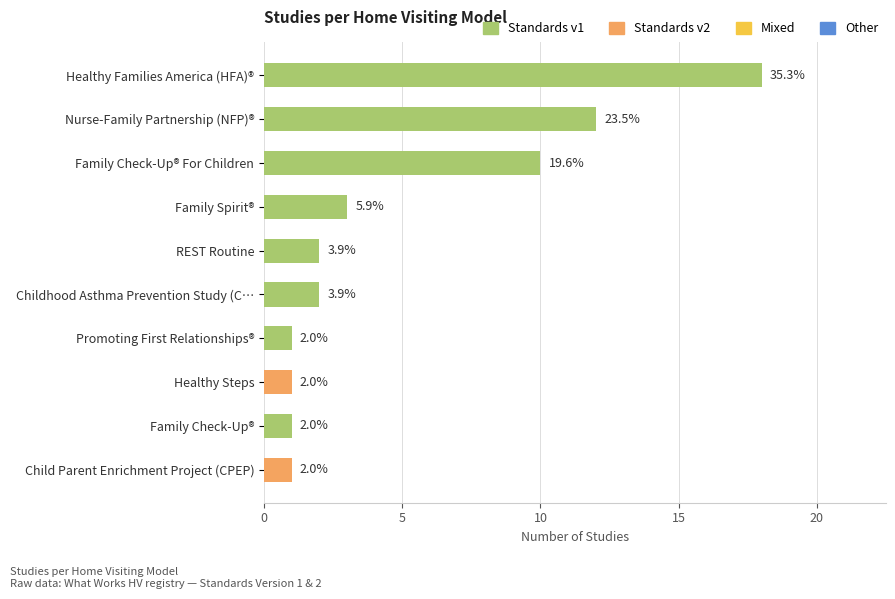

List the labels in order of value, largest first.

Healthy Families America (HFA)®, Nurse-Family Partnership (NFP)®, Family Check-Up® For Children, Family Spirit®, REST Routine, Childhood Asthma Prevention Study (C…, Promoting First Relationships®, Healthy Steps, Family Check-Up®, Child Parent Enrichment Project (CPEP)